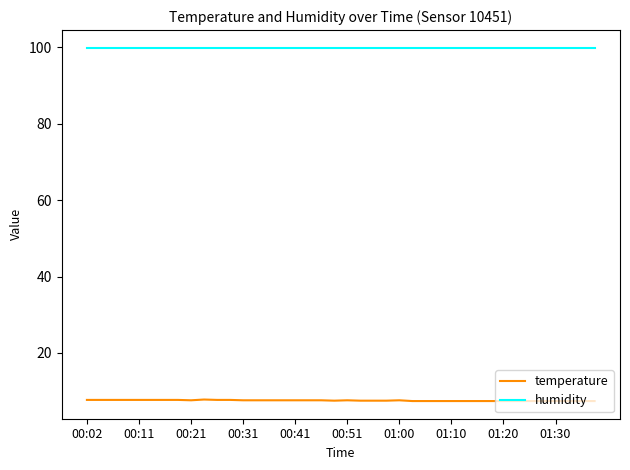

What is the sum of all temperature values?

301.8